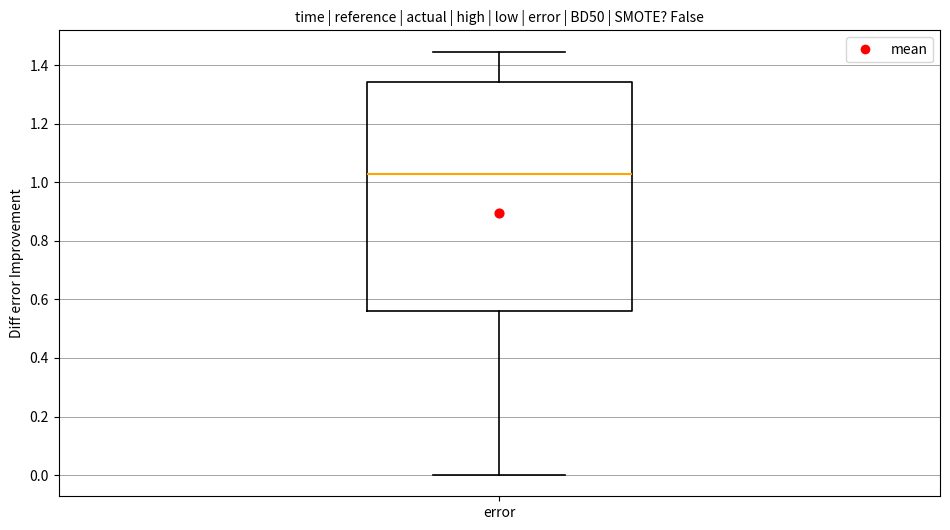

Read this box plot against the y-axis: the position of the median line, the range covered by the box, and the ends of both whiskers. The values are not printed on the chart, so give them approximately, as read against the axis.

median 1.04, box 0.56 to 1.34, whiskers 0.00 to 1.44